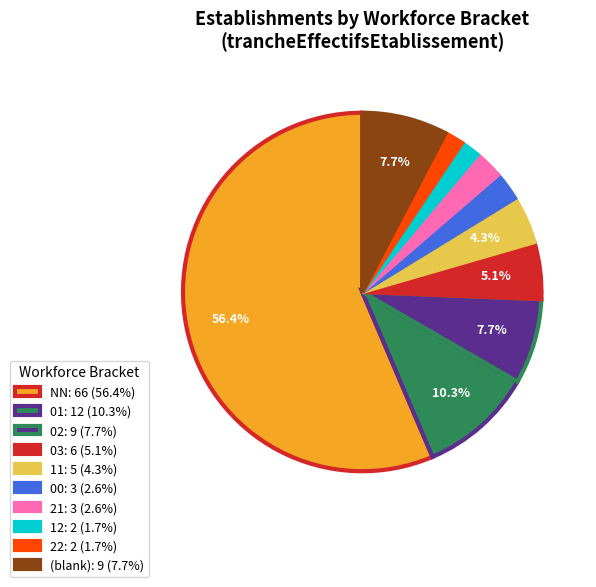

Count the number of slices in the pie.

10